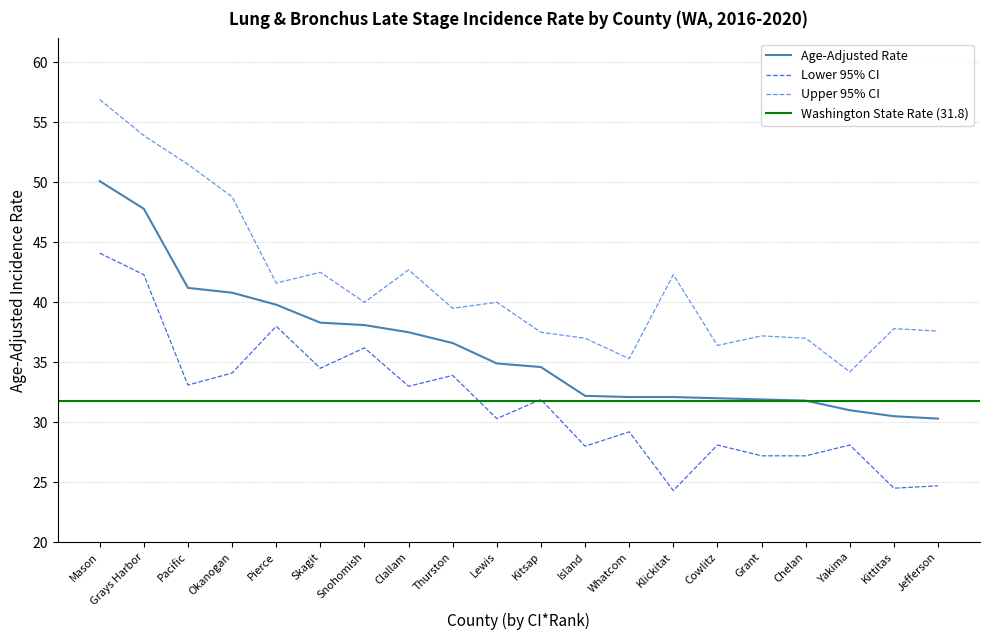

What is the lowest value of the Lower 95% CI series?

24.3